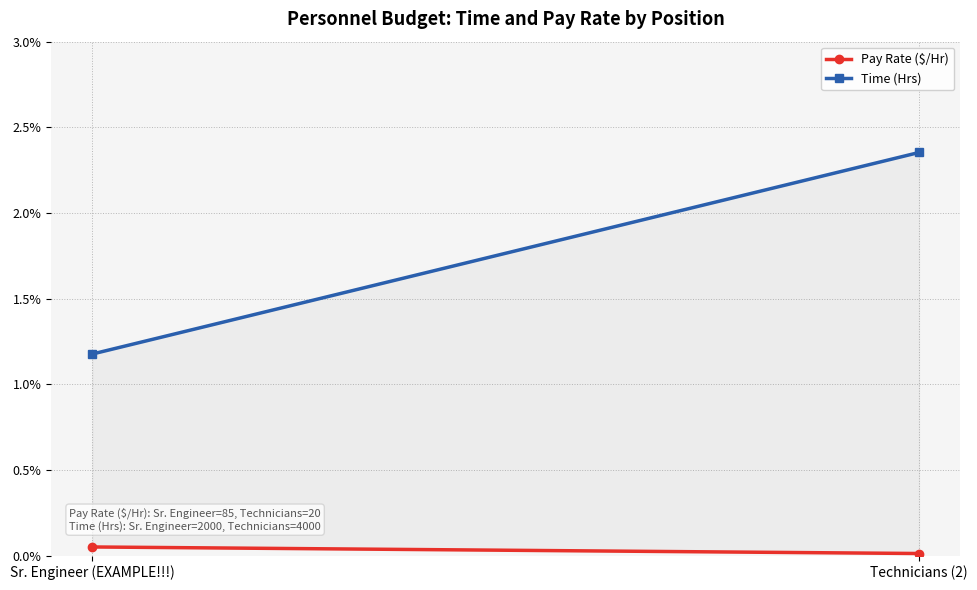

What is the difference between the highest and lowest values at Sr. Engineer (EXAMPLE!!!)?

1.1